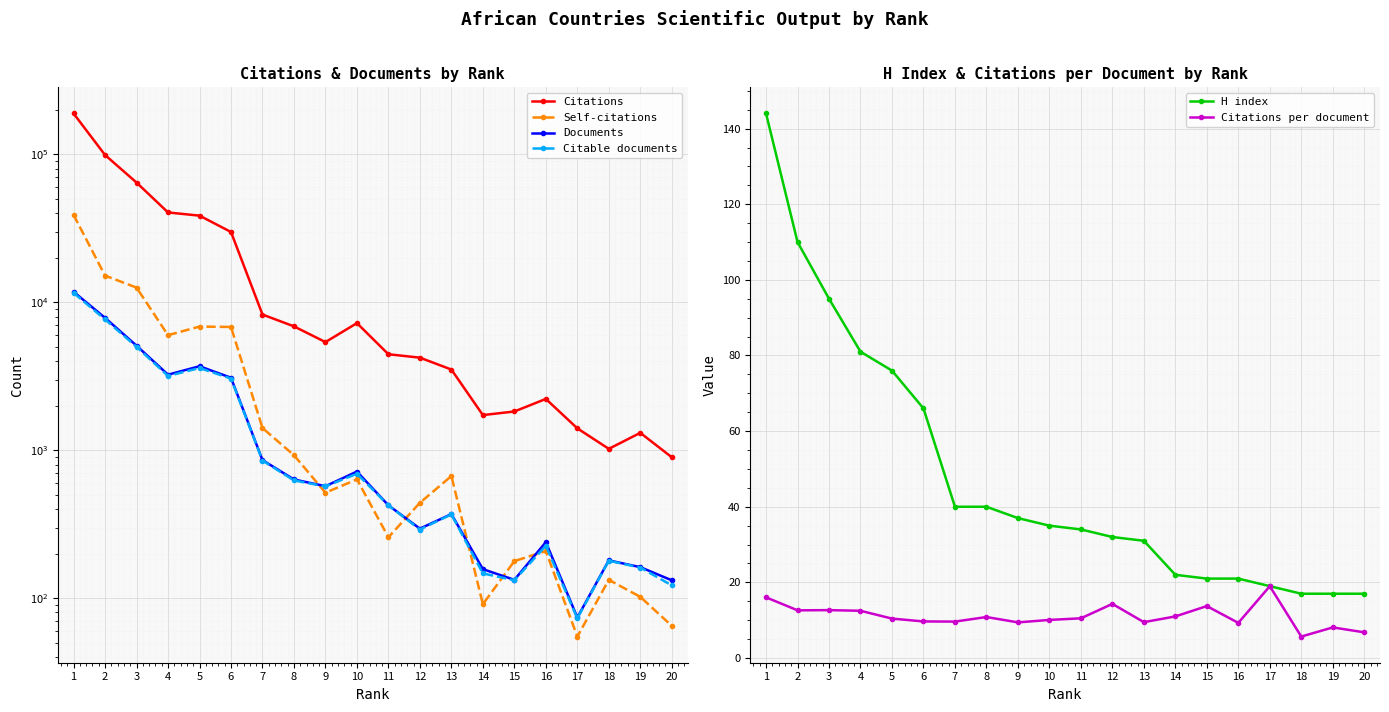

Which series has the largest range (max minus min)?

Citations